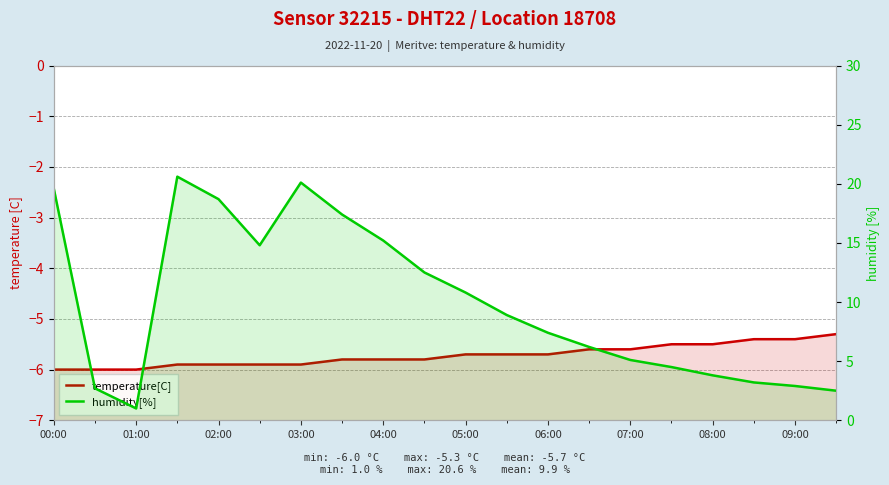

At how many categories does at least one series exceed 7?

11